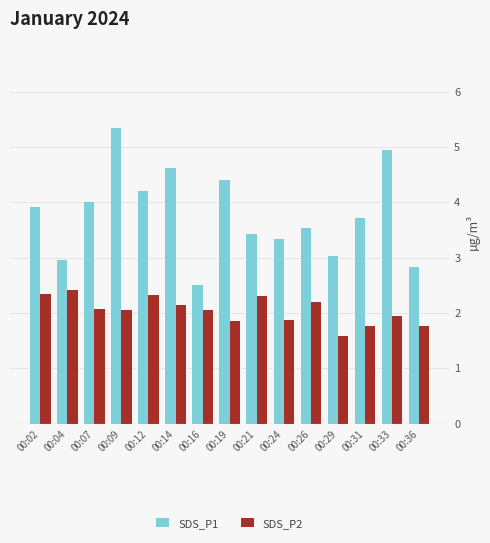

Rank the series by their maximum value, from highest to lowest.

SDS_P1, SDS_P2